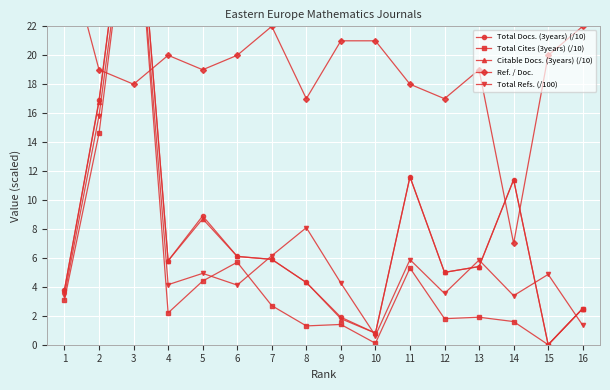

Reading left to right, list all the values displayed in this chart.

Total Docs. (3years) (/​10): 3.8	16.9	35.4	5.8	8.9	6.1	5.9	4.3	1.9	0.8	11.6	5.0	5.4	11.4	0.0	2.5
Total Cites (3years) (/​10): 3.1	14.6	33.7	2.2	4.4	5.7	2.7	1.3	1.4	0.1	5.3	1.8	1.9	1.6	0.0	2.5
Citable Docs. (3years) (/​10): 3.8	16.8	35.4	5.8	8.7	6.1	5.9	4.3	1.8	0.8	11.6	5.0	5.4	11.4	0.0	2.5
Ref. / Doc.: 28.0	19.0	18.0	20.0	19.0	20.0	22.0	17.0	21.0	21.0	18.0	17.0	19.0	7.0	20.0	22.0
Total Refs. (/​100): 3.4	15.8	33.7	4.2	4.9	4.1	6.2	8.1	4.3	0.6	5.9	3.5	5.8	3.4	4.9	1.3